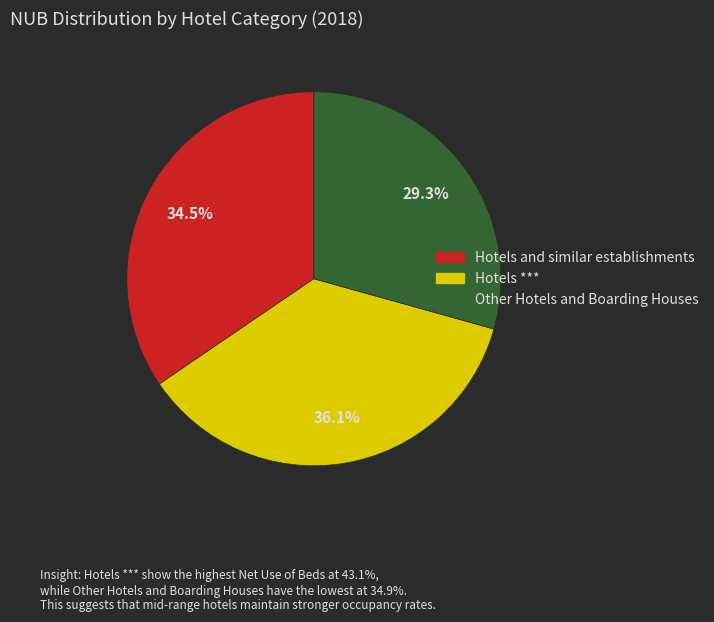

To the nearest percent, what is the difference between the largest and smallest slice percentages?

7%